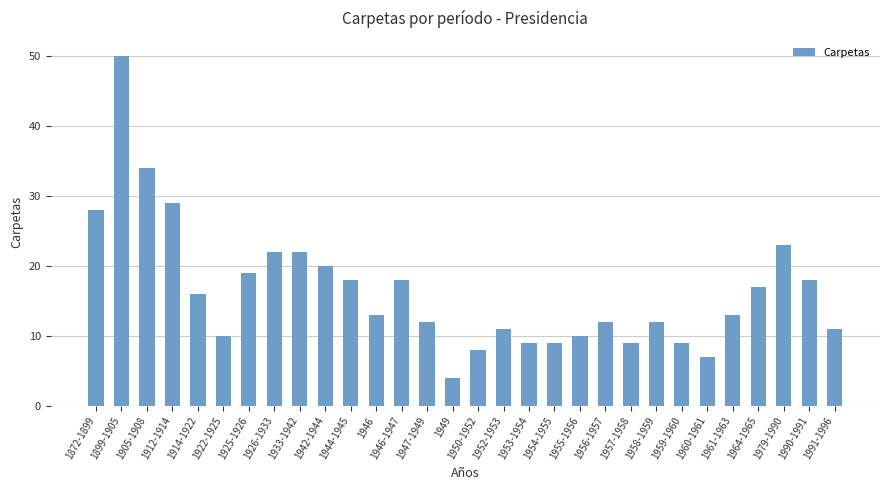

What is the difference between the values at 1956-1957 and 1955-1956?

2